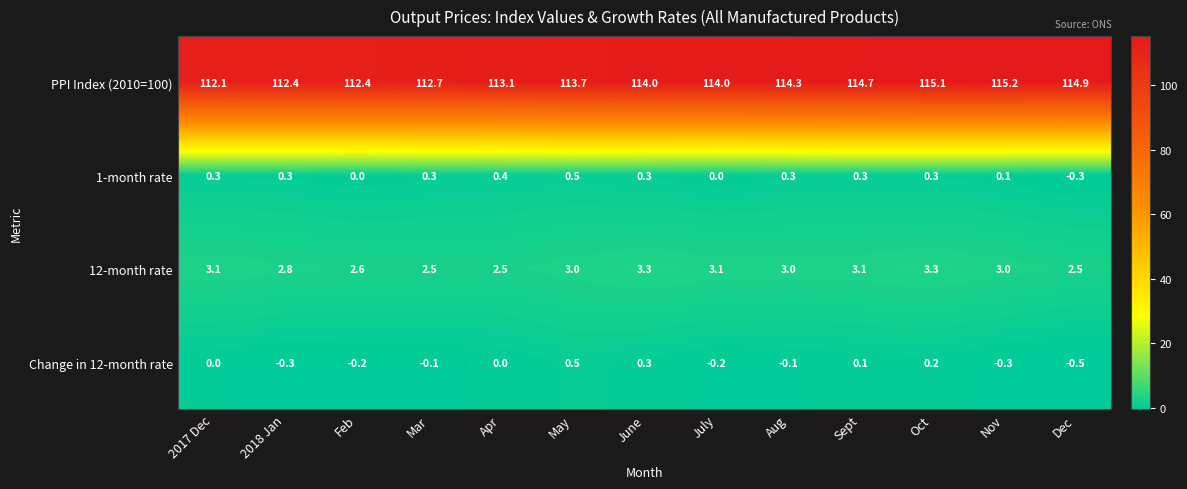

At July, list the series in order from smallest to largest.

Change in 12-month rate, 1-month rate, 12-month rate, PPI Index (2010=100)